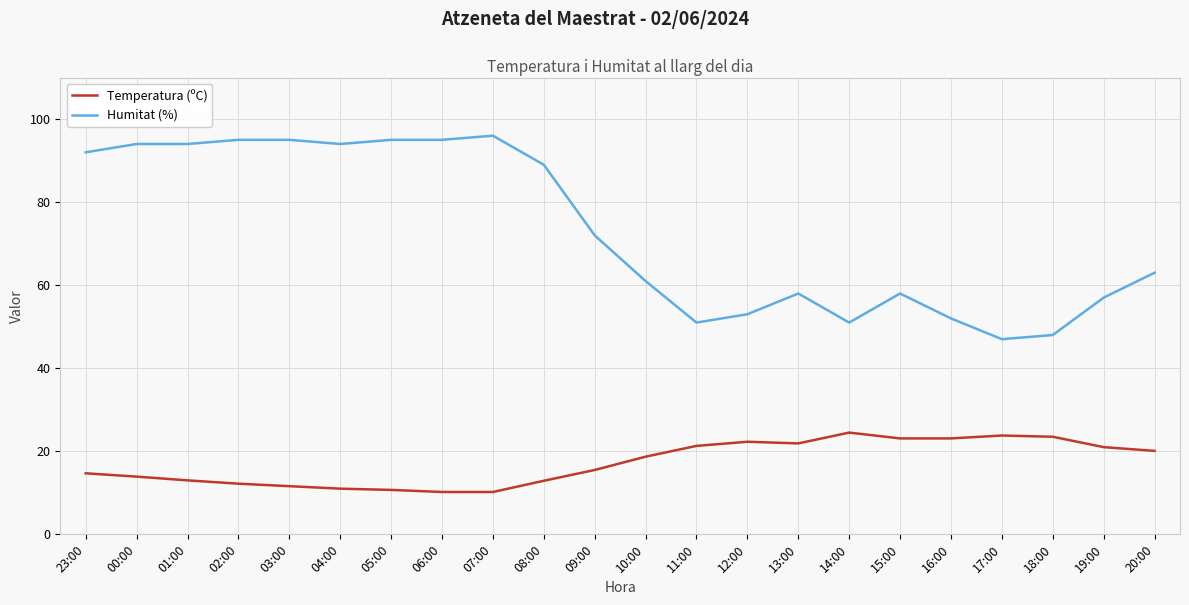

What is the average value of the Humitat (%) series?

73.2